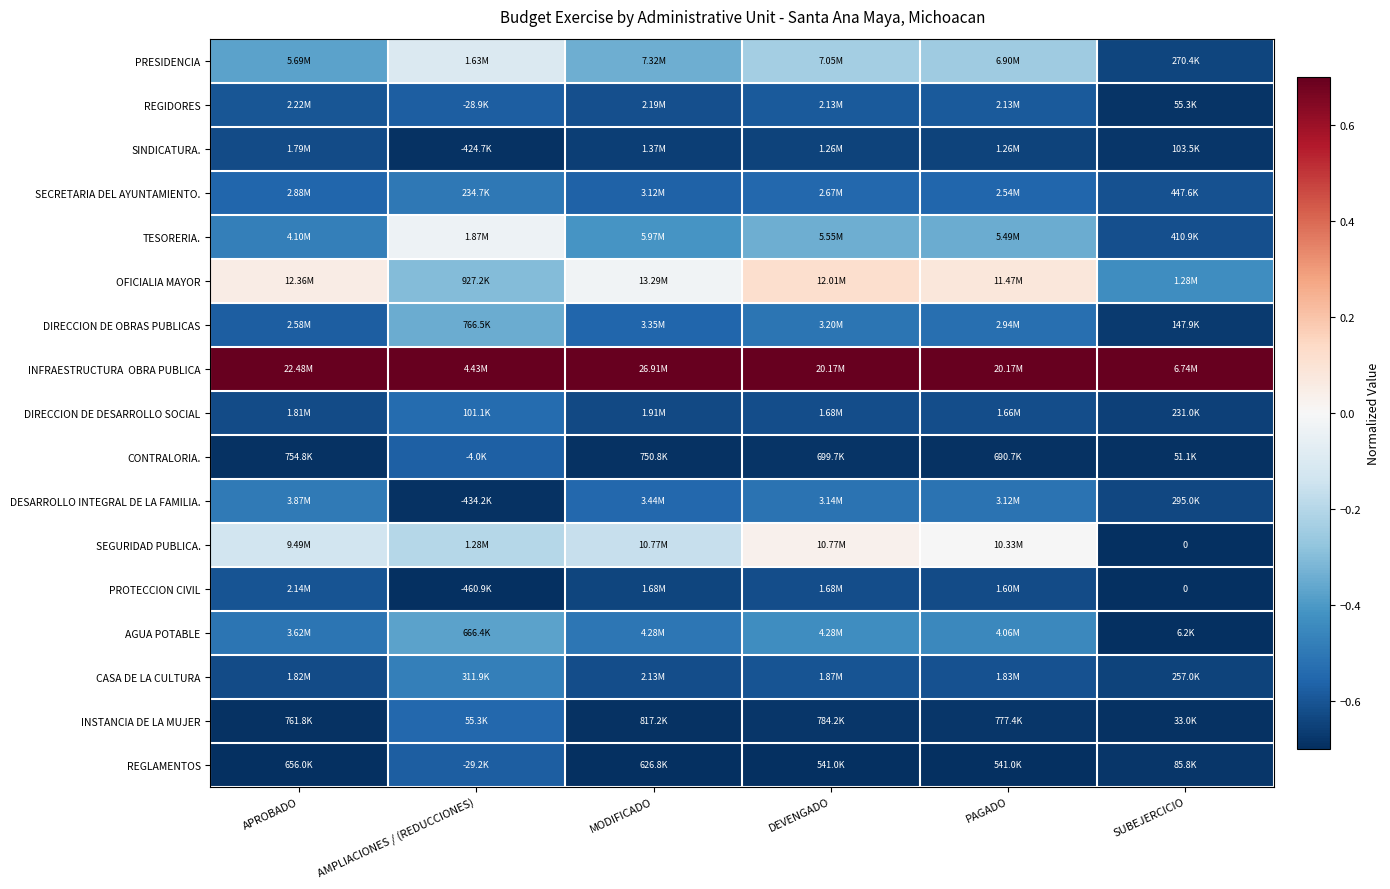

Which series changed the most between DEVENGADO and PAGADO?

OFICIALIA MAYOR